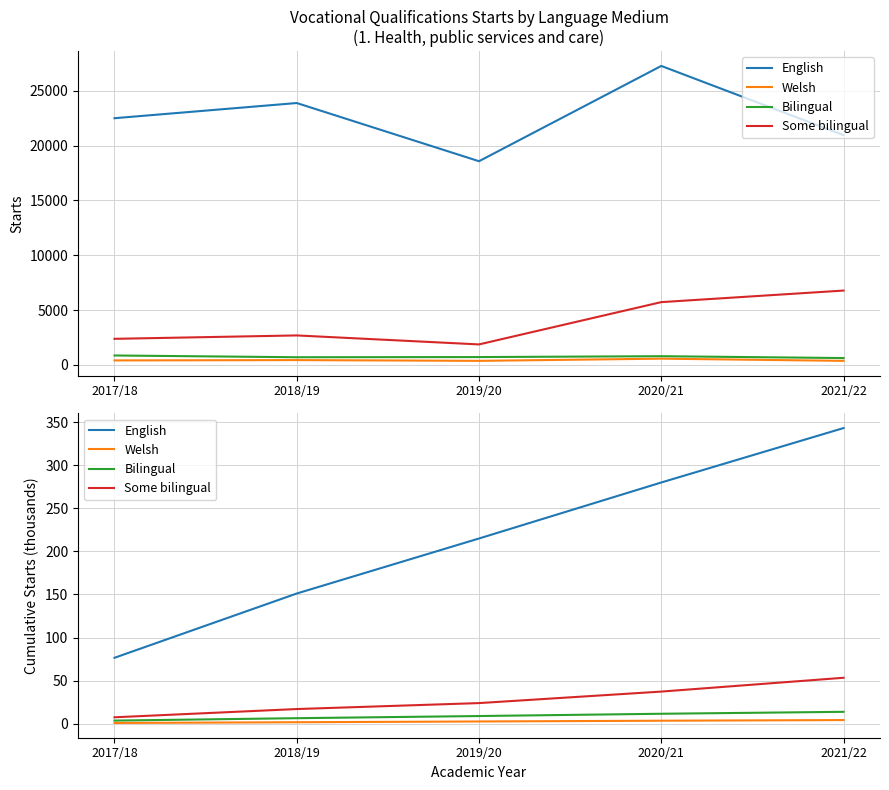

Reading right to left, extract all data points from this chart.

English: 2021/22=343.1	2020/21=280.0	2019/20=215.0	2018/19=151.1	2017/18=76.5
Welsh: 2021/22=4.2	2020/21=3.5	2019/20=2.6	2018/19=1.7	2017/18=0.8
Bilingual: 2021/22=13.8	2020/21=11.5	2019/20=8.9	2018/19=6.4	2017/18=3.6
Some bilingual: 2021/22=53.3	2020/21=37.3	2019/20=23.9	2018/19=17.0	2017/18=7.4